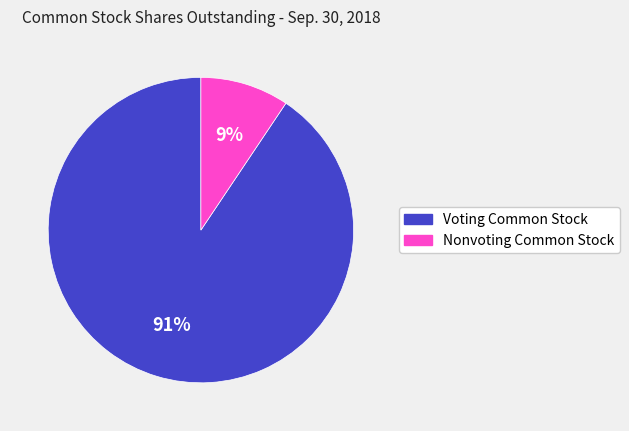

True or false: Voting Common Stock accounts for 91% of the total.

True